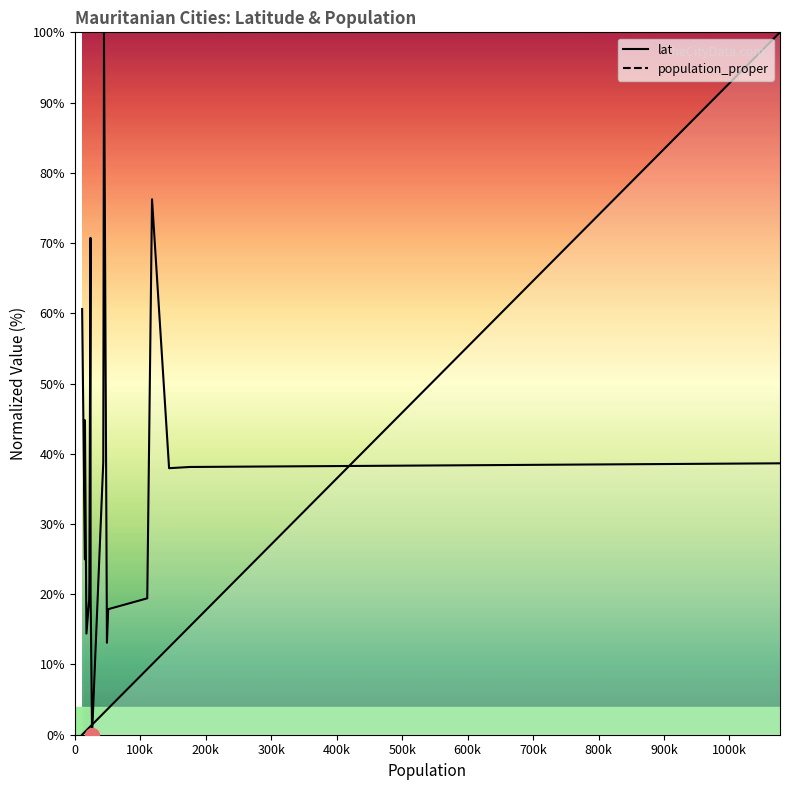

Count the number of data series in this chart.

2